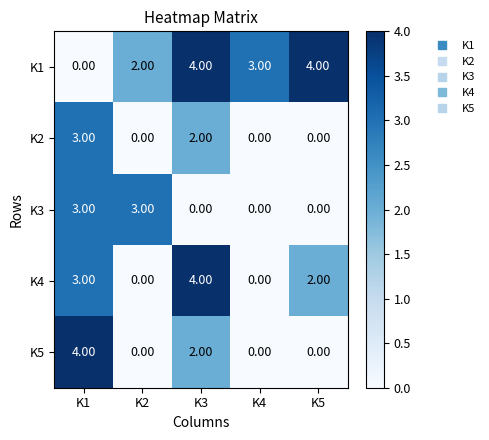

What is the sum of all K1 values?

13